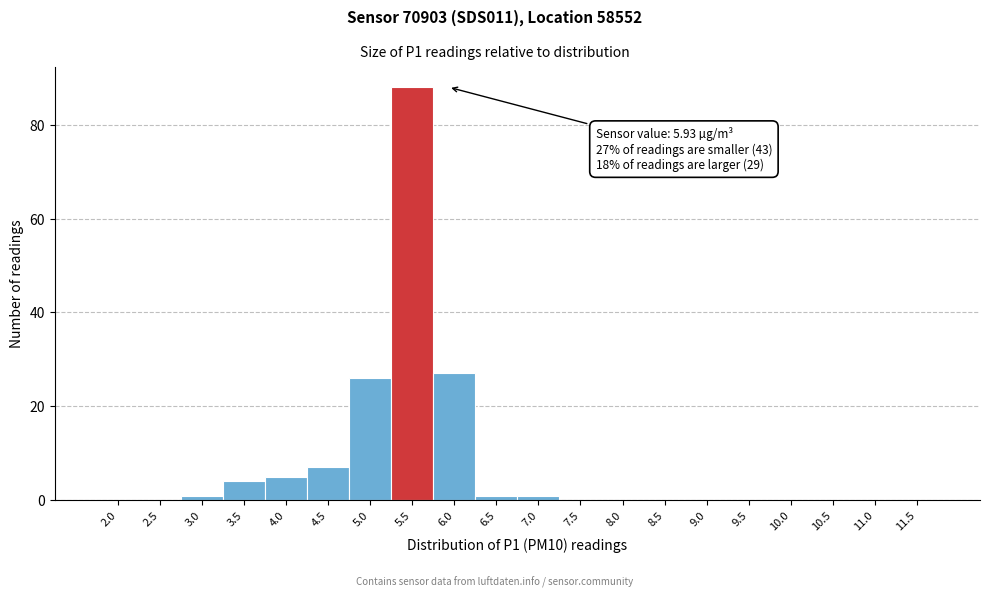

Reading left to right, list all the values displayed in this chart.

2.0=0	2.5=0	3.0=1	3.5=4	4.0=5	4.5=7	5.0=26	5.5=88	6.0=27	6.5=1	7.0=1	7.5=0	8.0=0	8.5=0	9.0=0	9.5=0	10.0=0	10.5=0	11.0=0	11.5=0